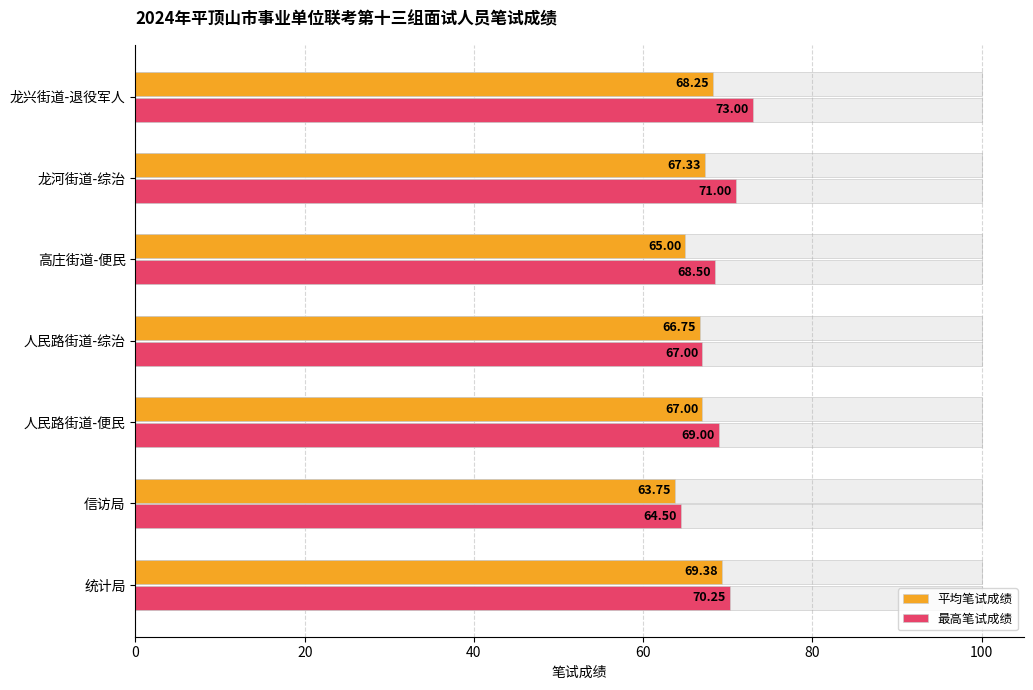

List the series in order of their peak value, lowest first.

平均笔试成绩, 最高笔试成绩